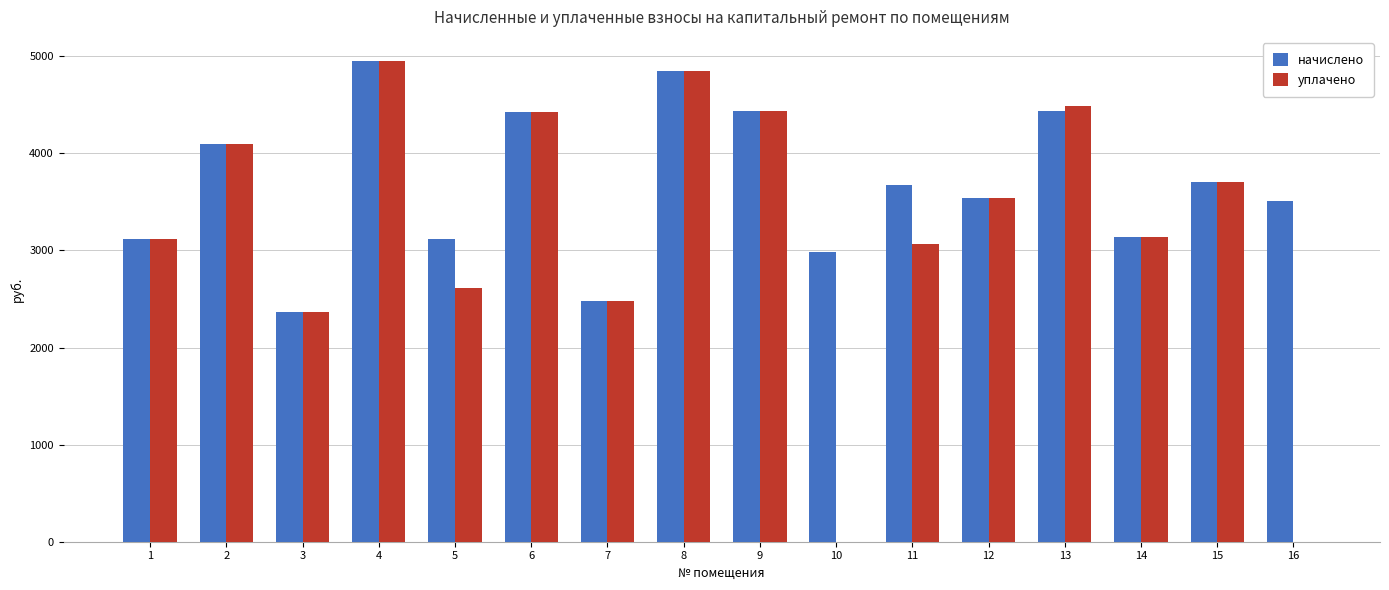

What is the average value of the уплачено series?

3204.7